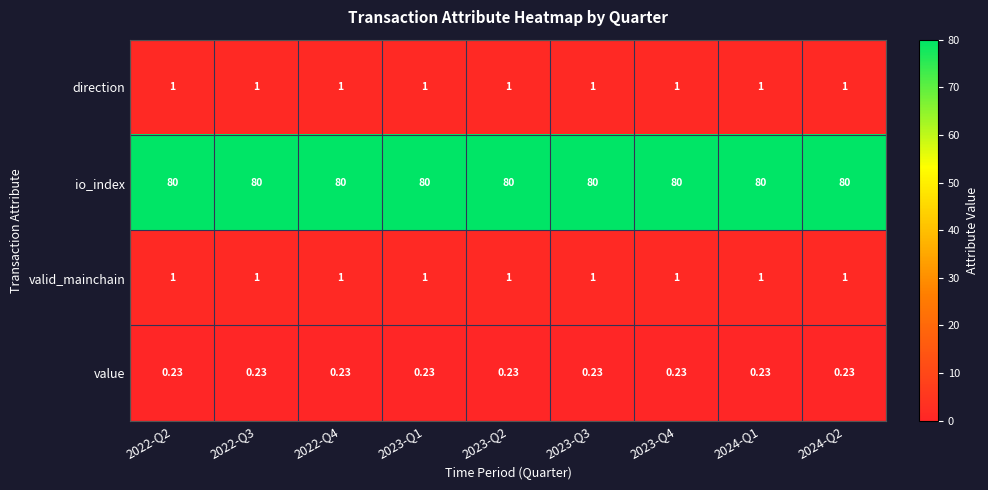

Which series has the largest total across all categories?

io_index